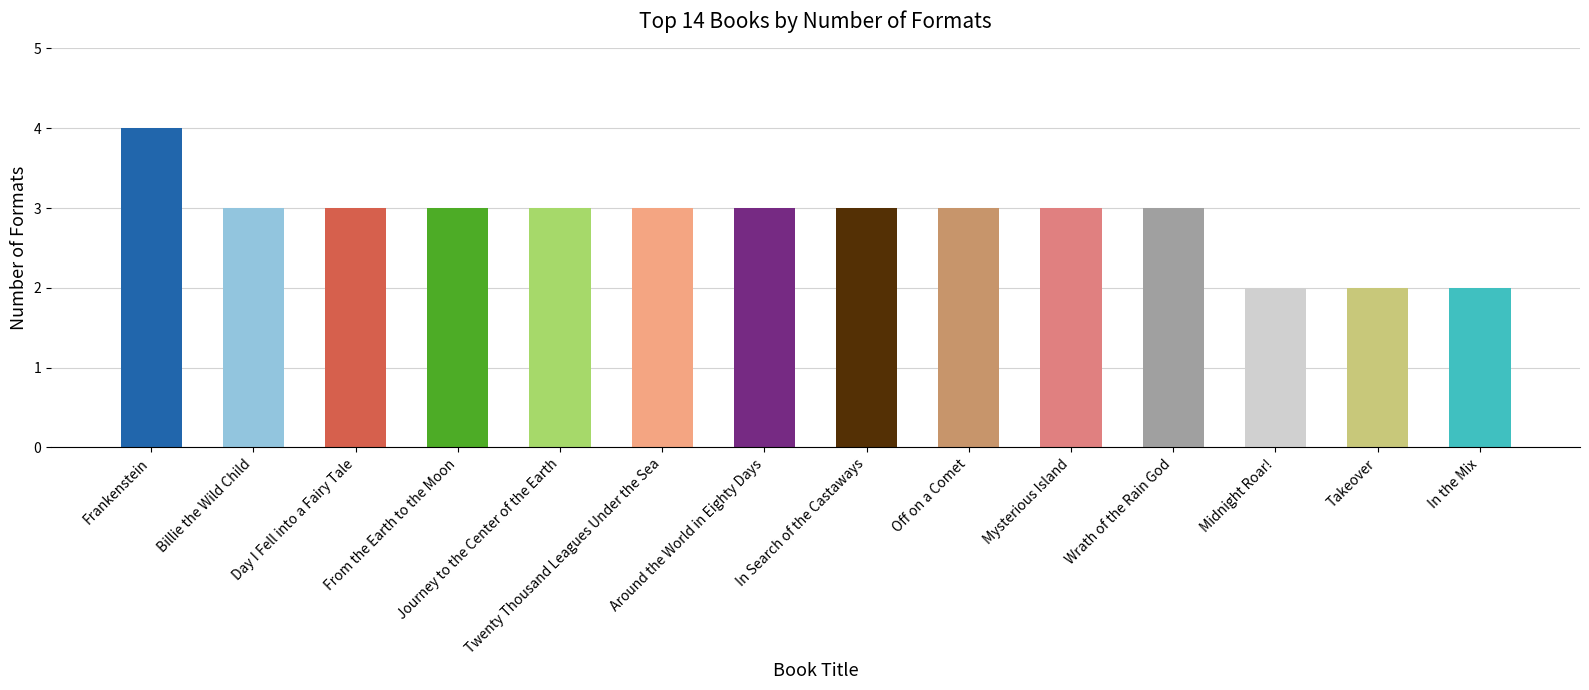

The chart shows a value of 4 at Around the World in Eighty Days. True or false?

False